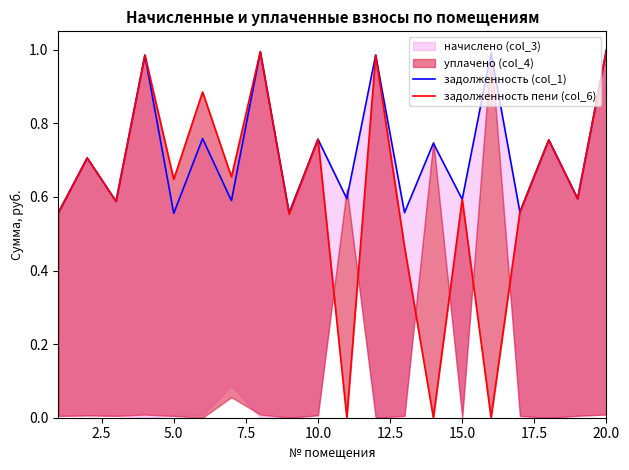

What is the sum of all задолженность пени (col_6) values?

12.3